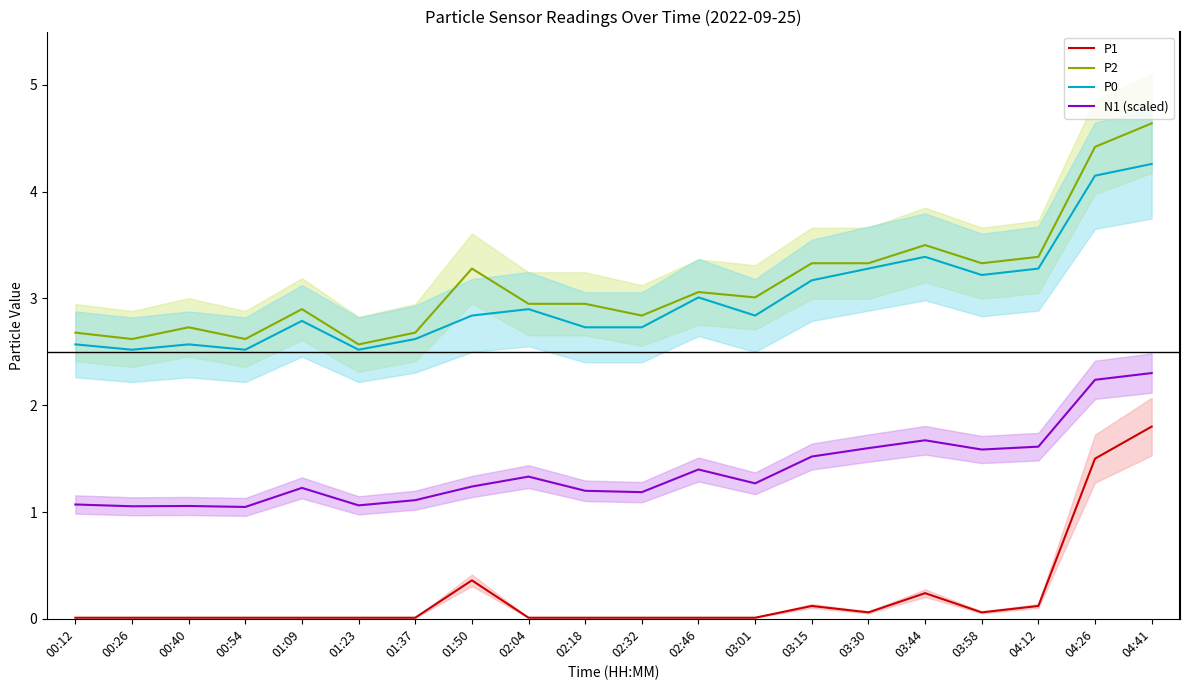

Is this an area chart (filled region under the line)?

No